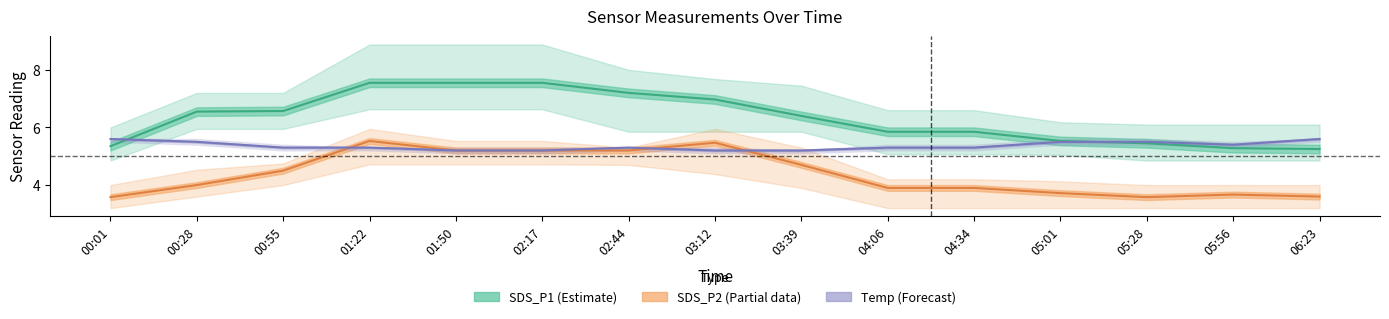

Between 00:55 and 01:22, which series saw the biggest shift?

SDS_P2 (Partial)